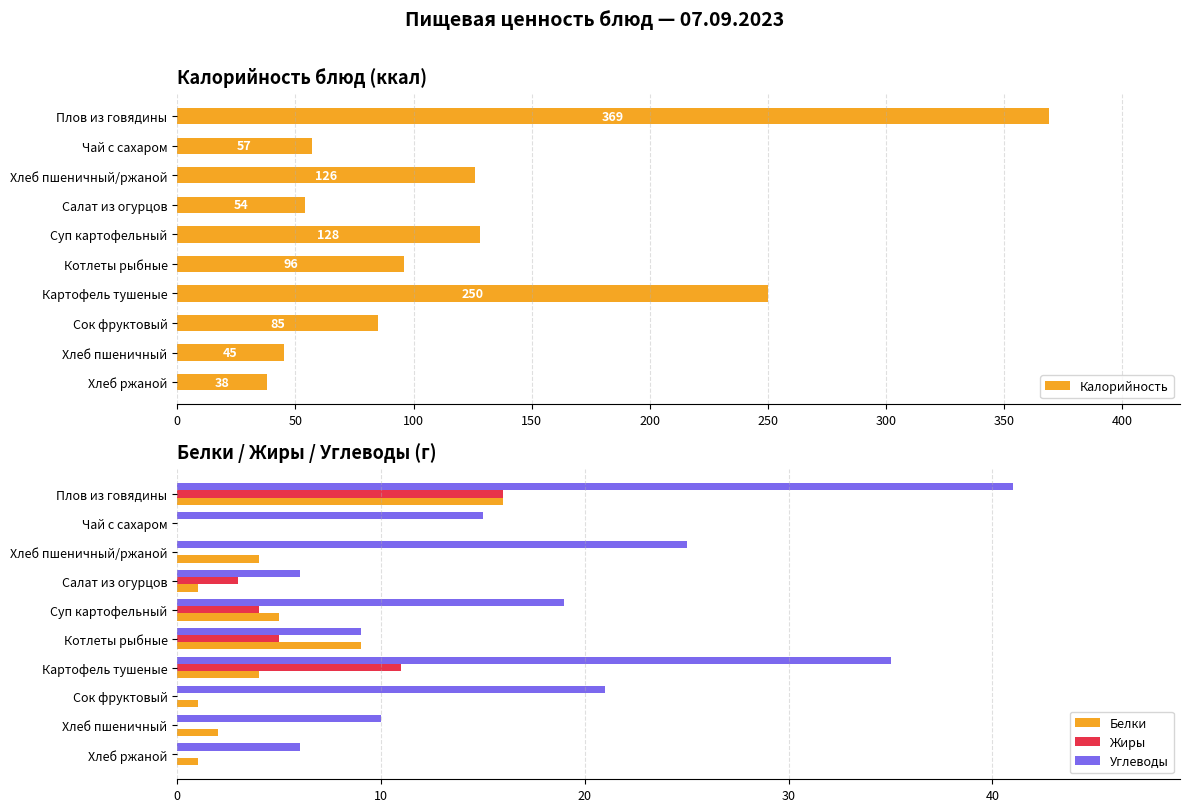

Reading right to left, what are all the values shown in this chart?

Калорийность: 38	45	85	250	96	128	54	126	57	369
Белки: 1	2	1	4	9	5	1	4	0	16
Жиры: 0	0	0	11	5	4	3	0	0	16
Углеводы: 6	10	21	35	9	19	6	25	15	41